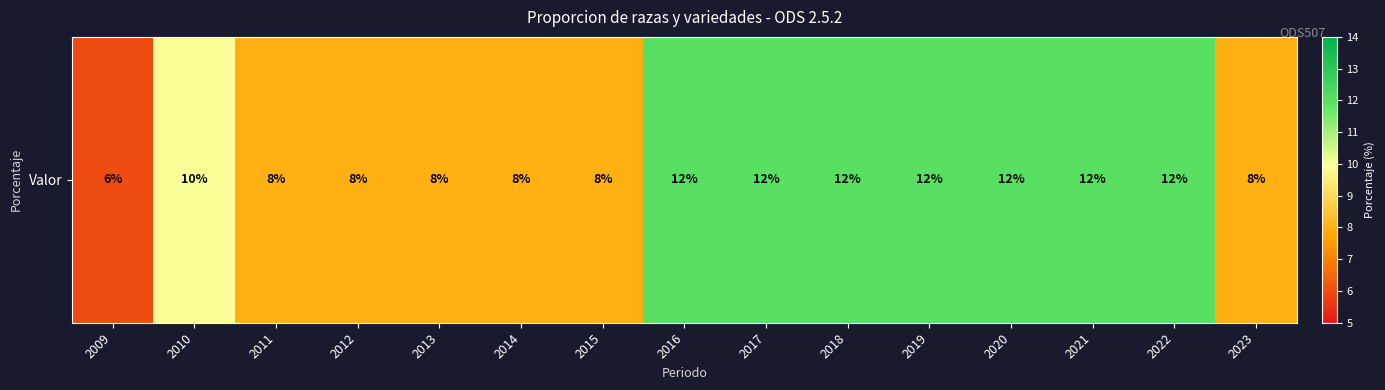

The value at 2019 is 19. True or false?

False